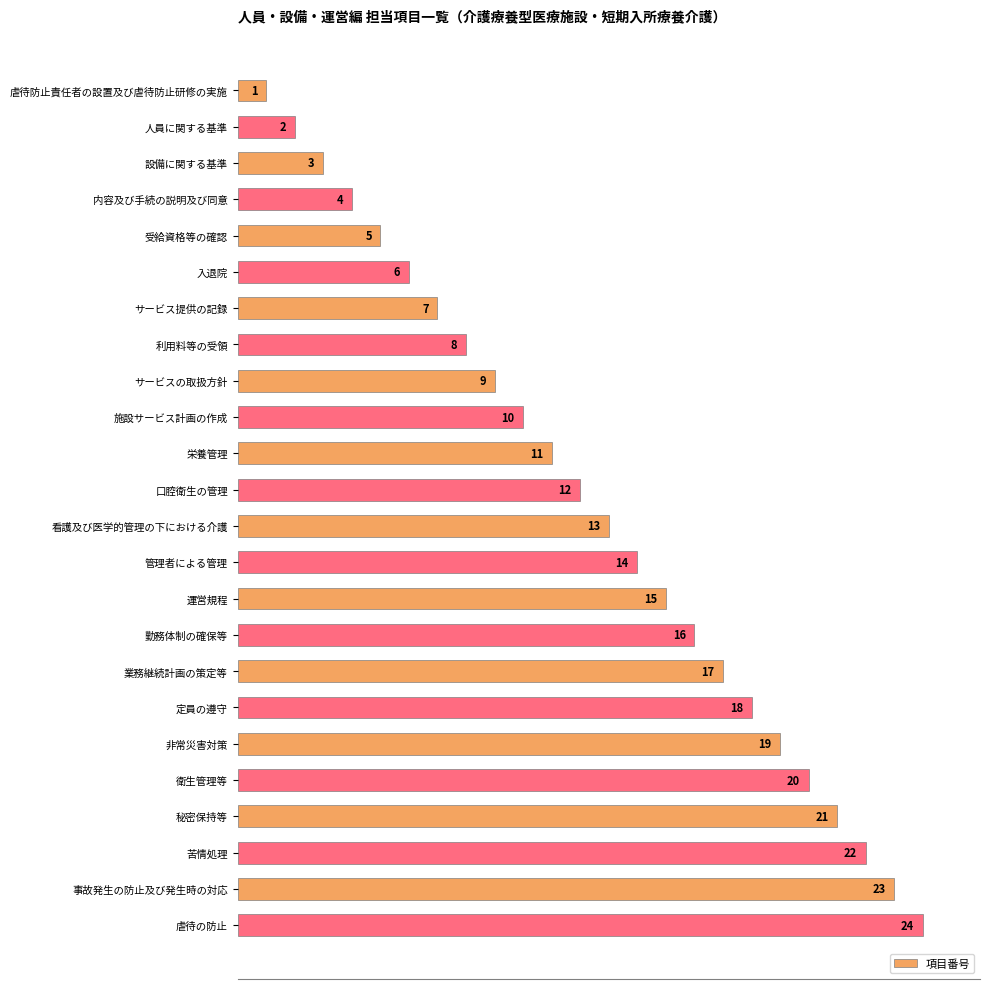

Read the value at 非常災害対策, to the nearest 10.

20